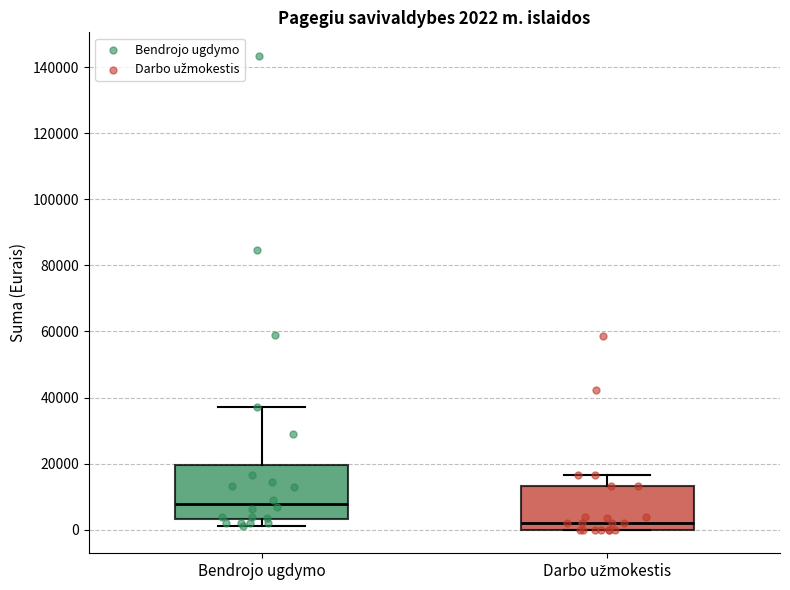

Which box has the lowest median line?

Darbo užmokestis